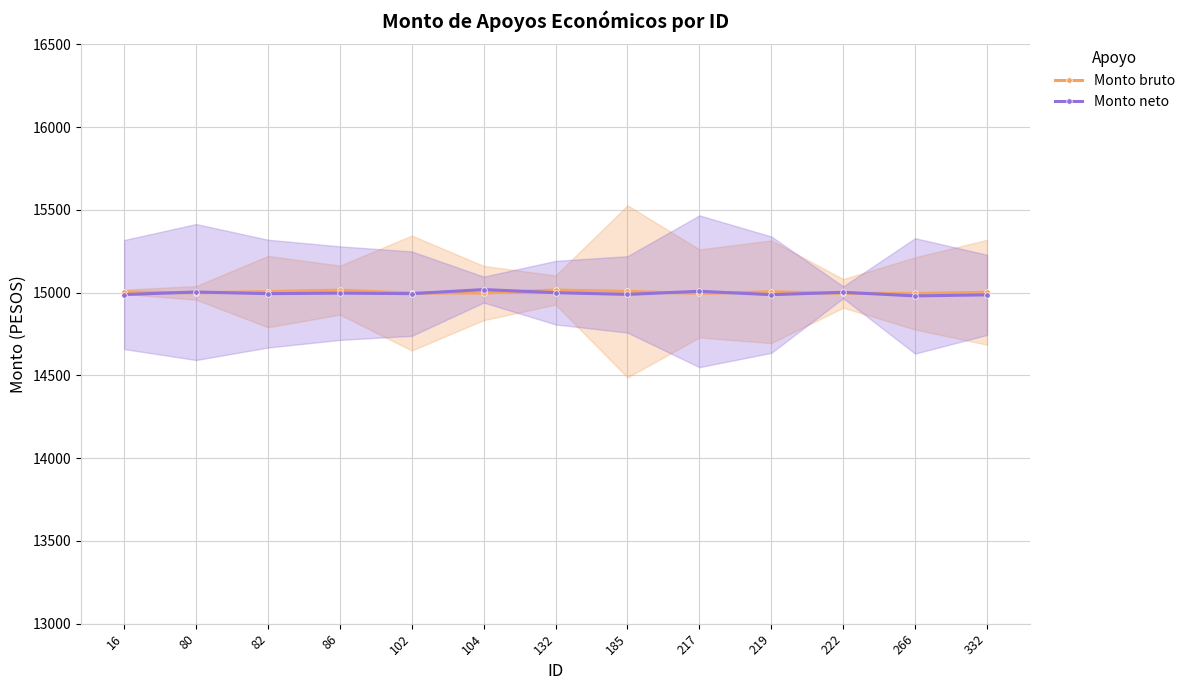

Is the value of Monto bruto at 222 greater than the value of Monto neto at 219?

Yes